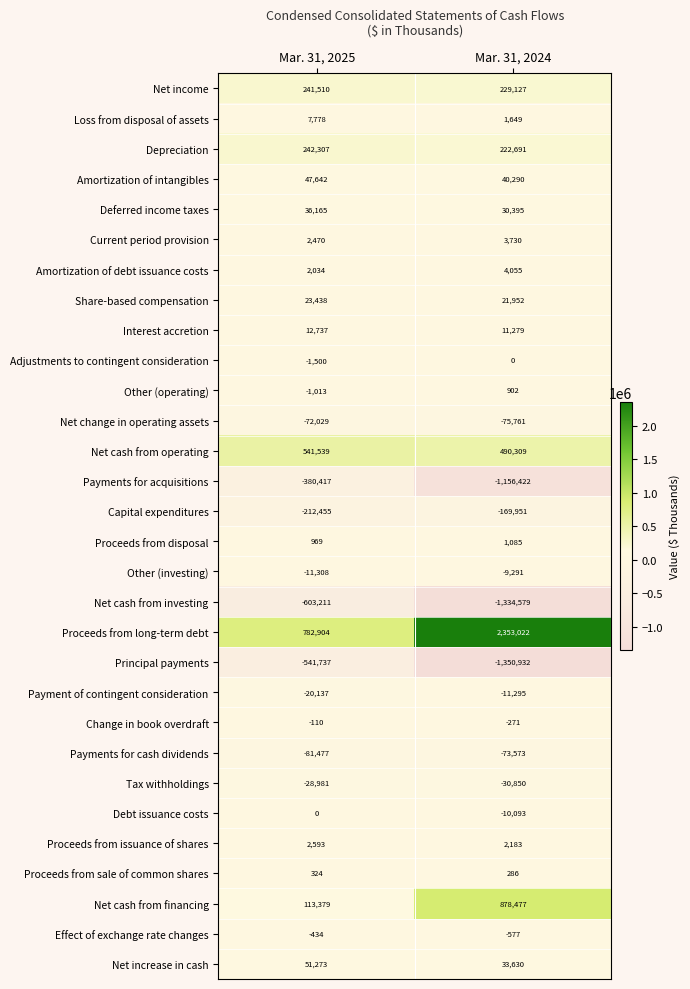

True or false: Principal payments has a value of -541737 at Mar. 31, 2025.

True